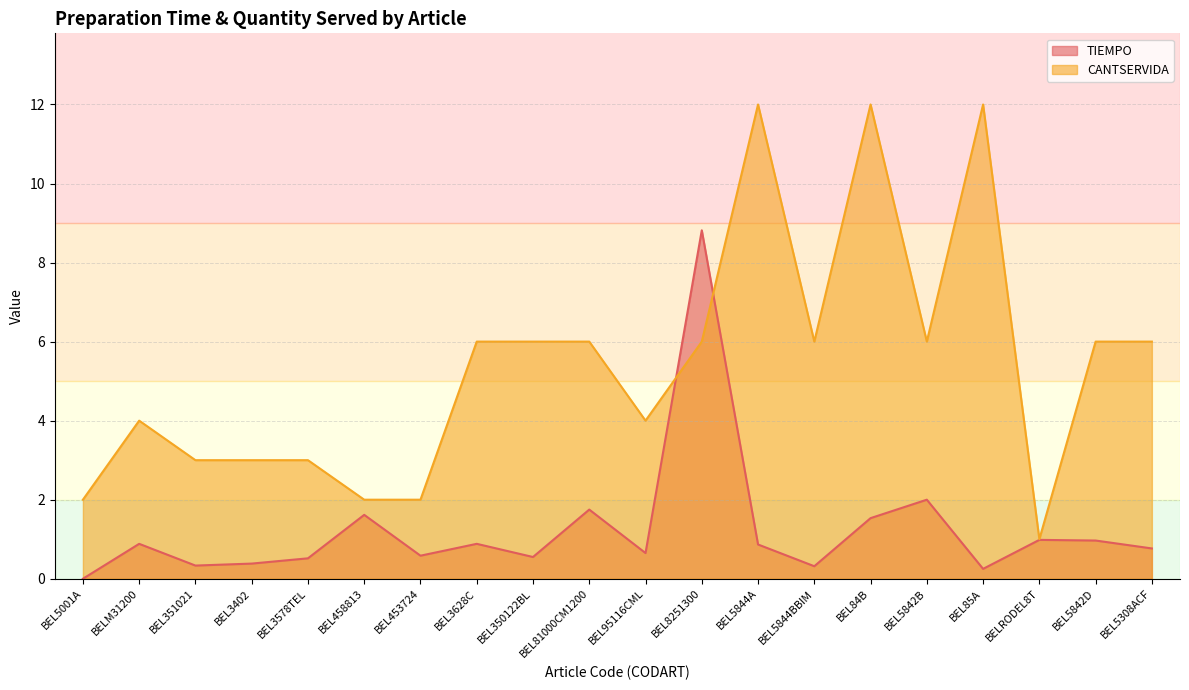

Where does the CANTSERVIDA series first go above 6?

BEL5844A